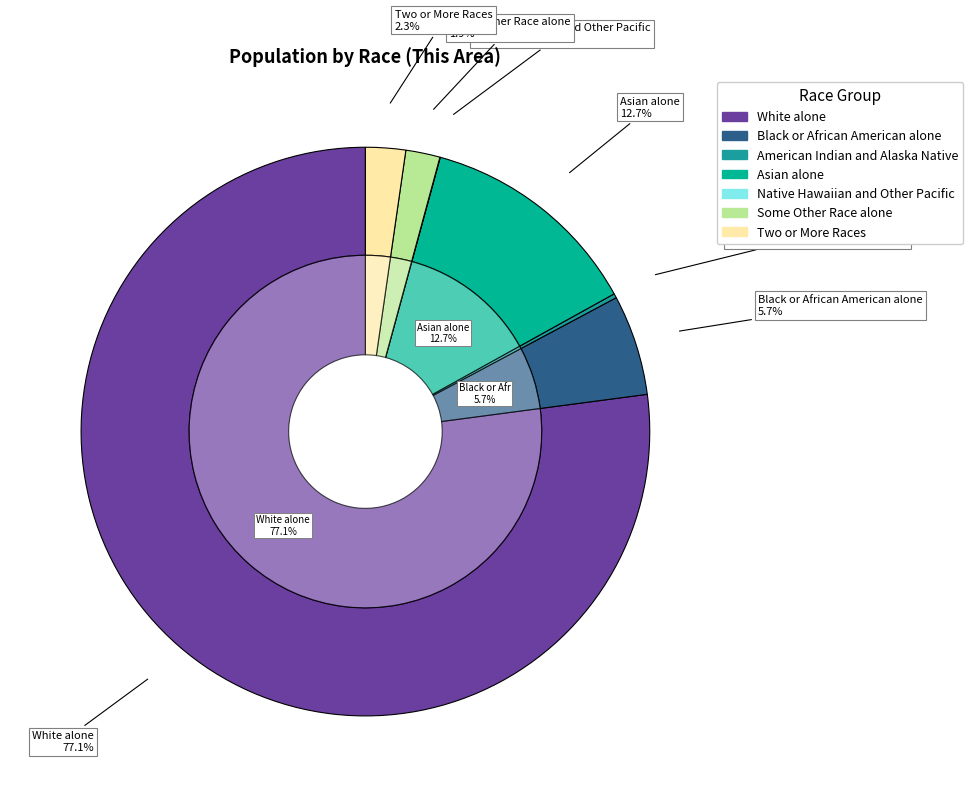

How many slices are in this pie chart?

7